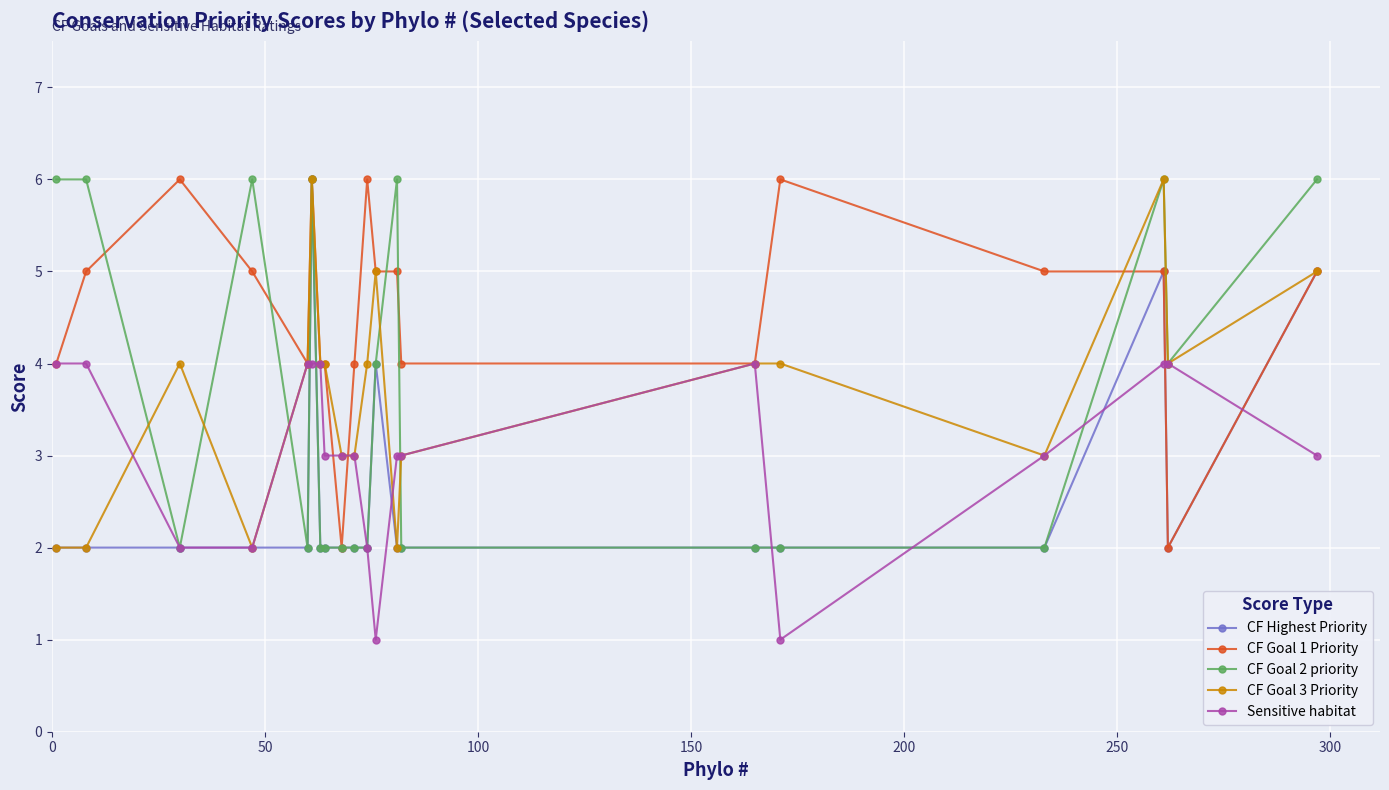

What is the greatest value displayed?

6